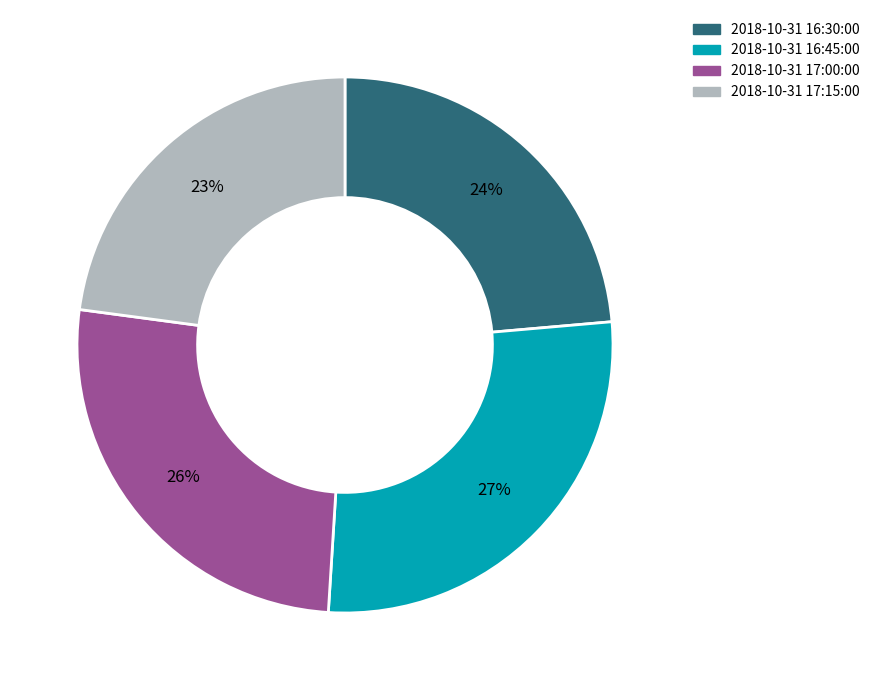

Which has a higher value, 2018-10-31 16:45:00 or 2018-10-31 16:30:00?

2018-10-31 16:45:00